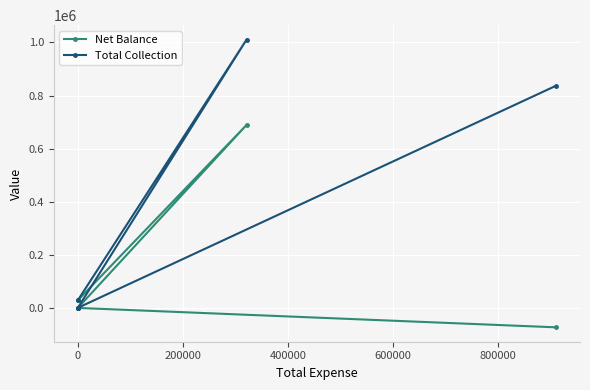

The value of Total Collection at −200000 is 237997.2. True or false?

False